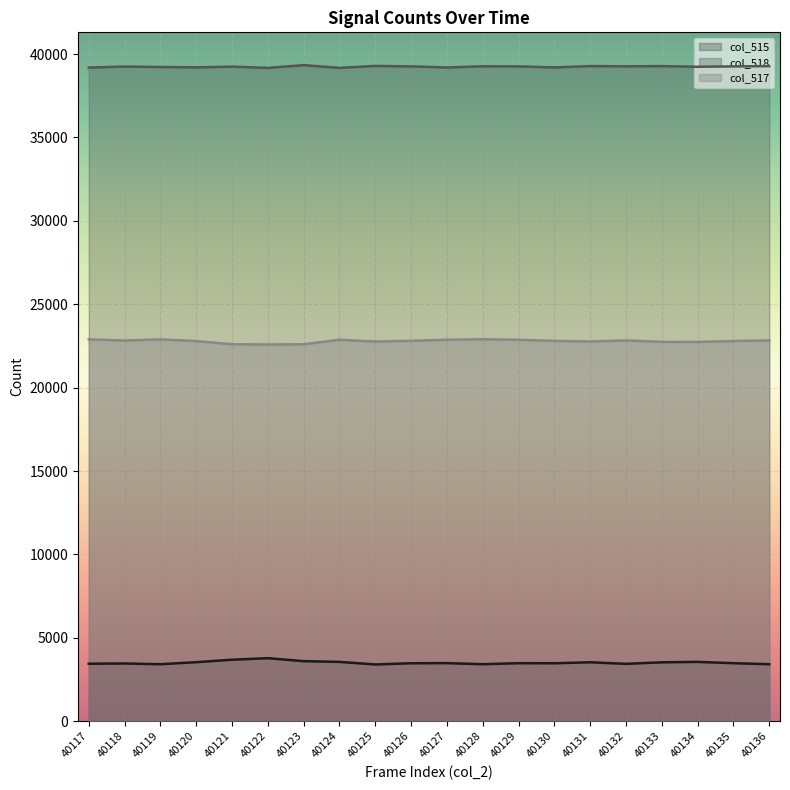

At which label does col_515 reach its peak?

40122